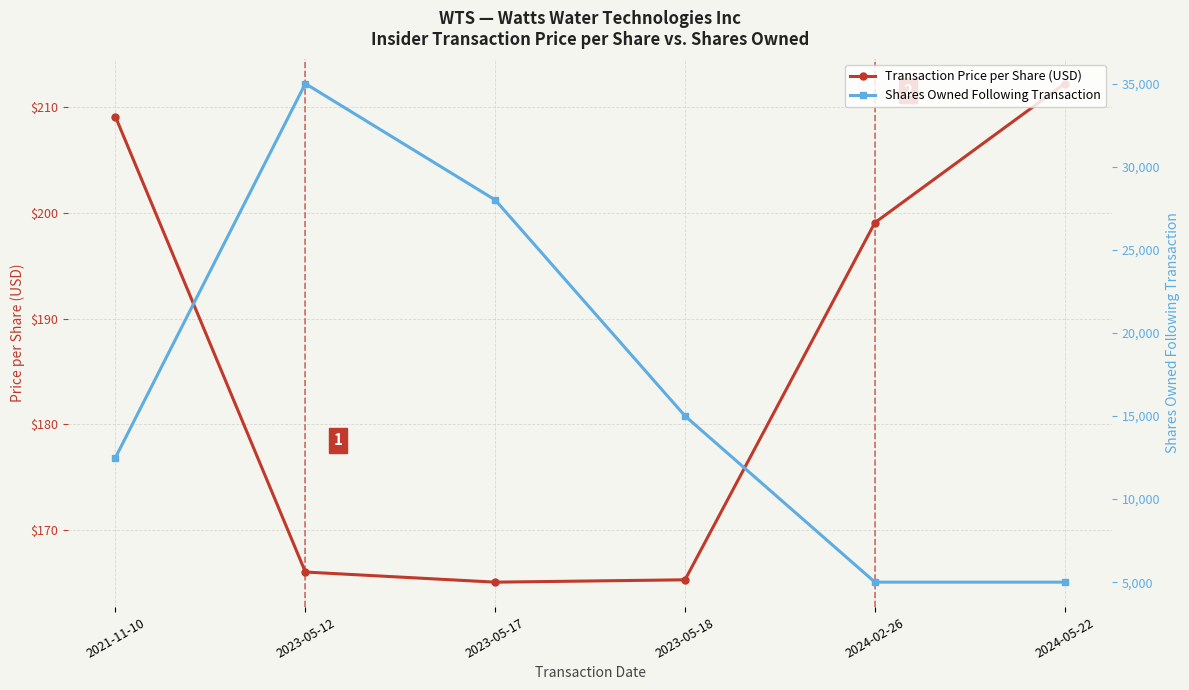

List the labels in order of Shares Owned Following Transaction value, largest first.

2023-05-12, 2023-05-17, 2023-05-18, 2021-11-10, 2024-02-26, 2024-05-22